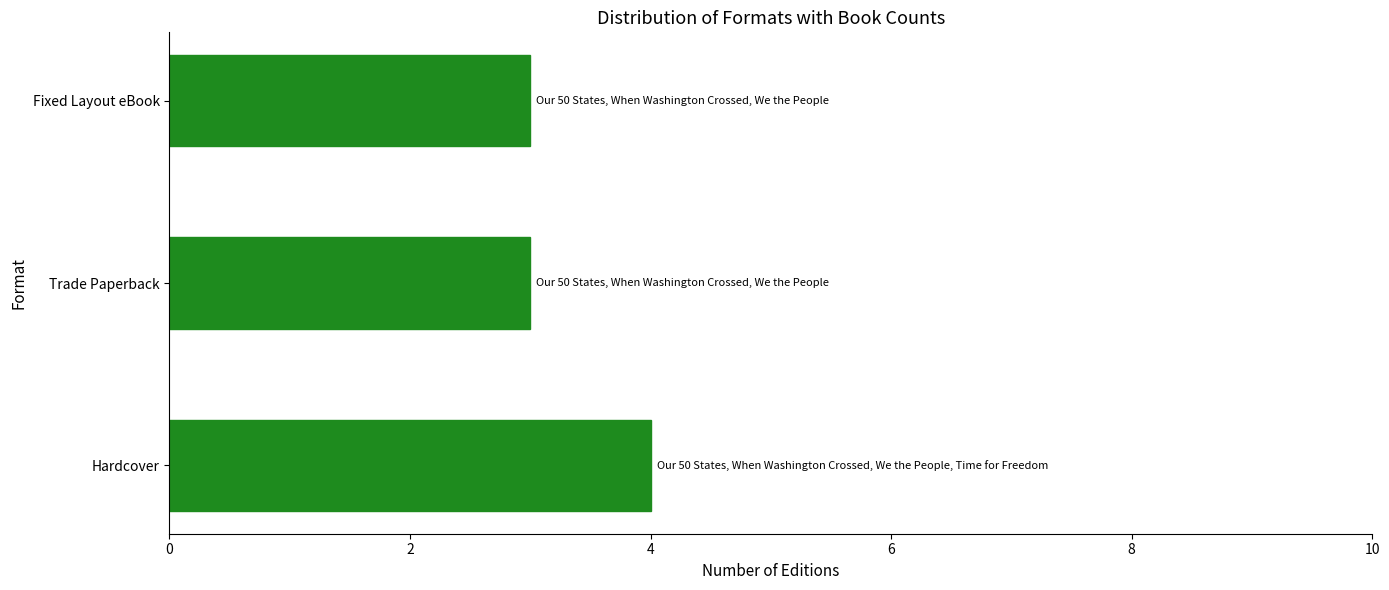

Which has a higher value, Hardcover or Fixed Layout eBook?

Hardcover